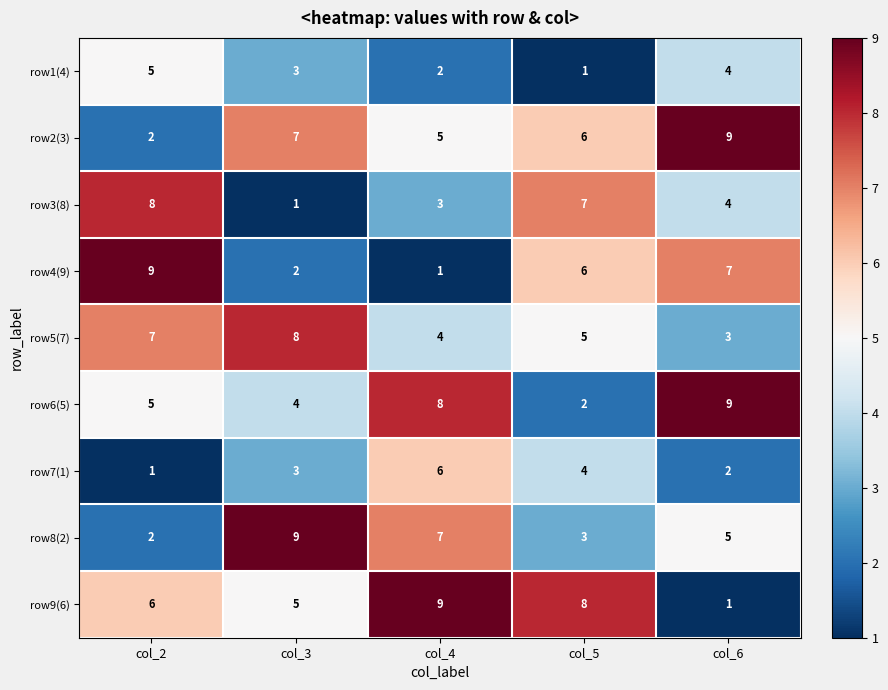

What is the total value across all series at col_4?

45